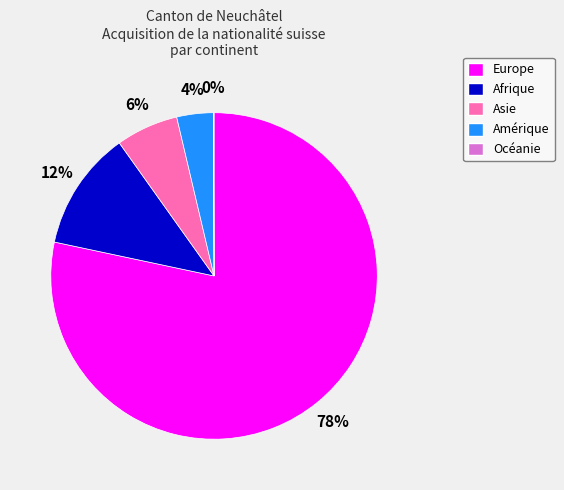

Does any single category account for the majority?

Yes